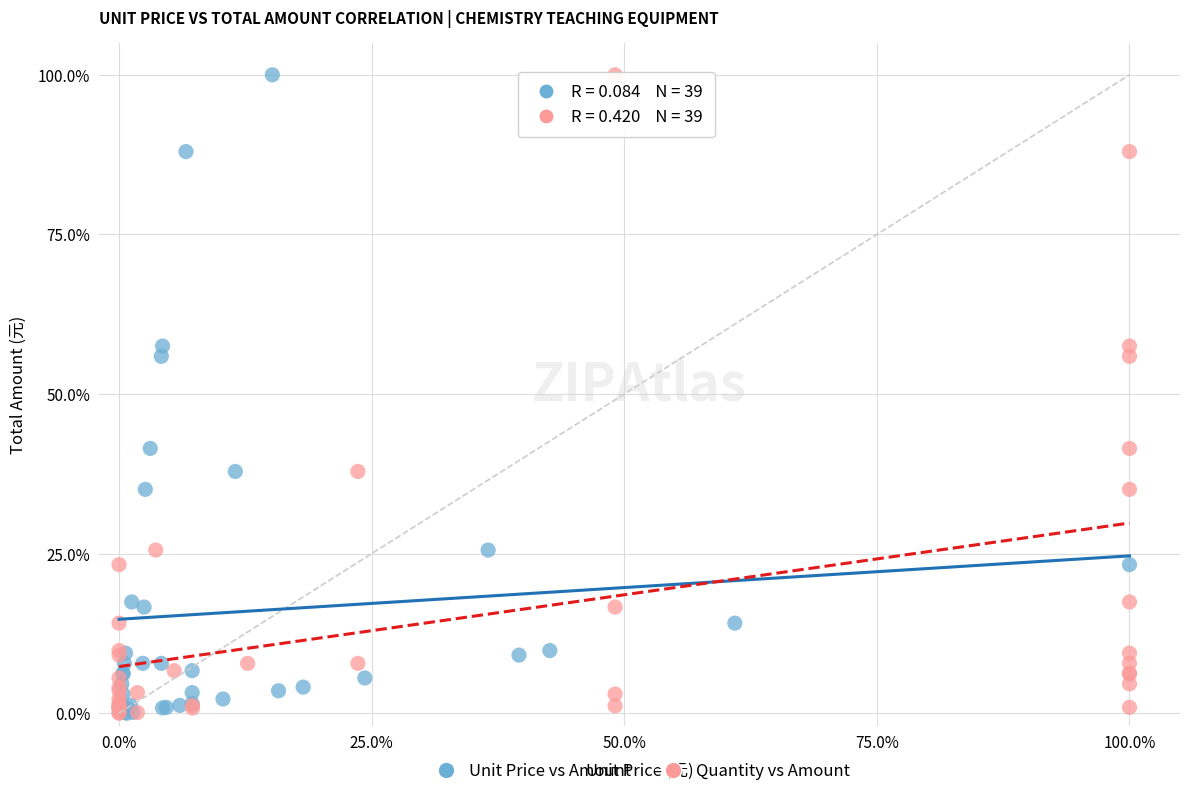

What are all the series names shown in the legend?

Unit Price vs Amount, Quantity vs Amount